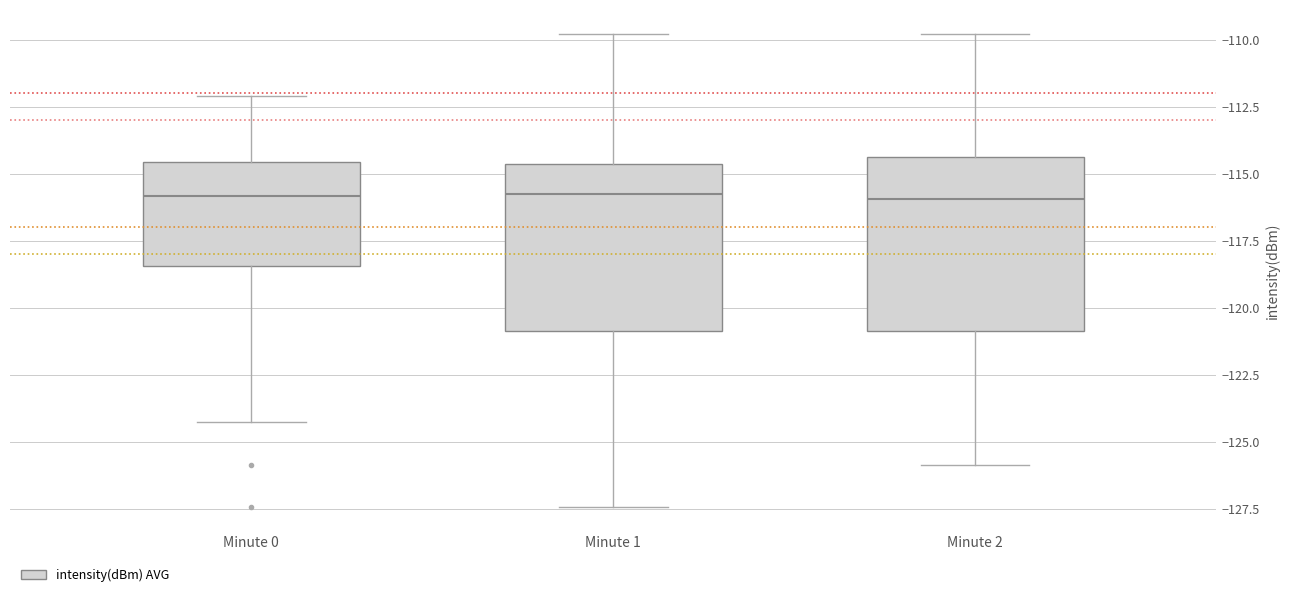

Where is the upper edge of the box for Minute 0 on the y-axis? The values are not printed on the chart, so give them approximately, as read against the axis.

-114.5